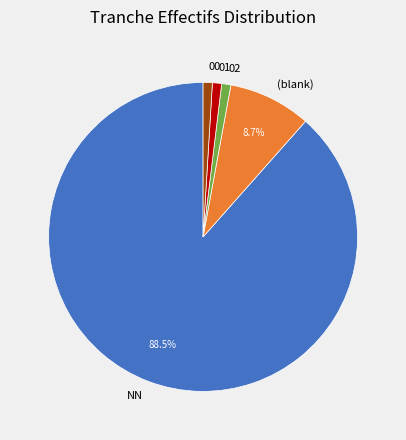

Combined, do (blank) and 02 account for over 50%?

No